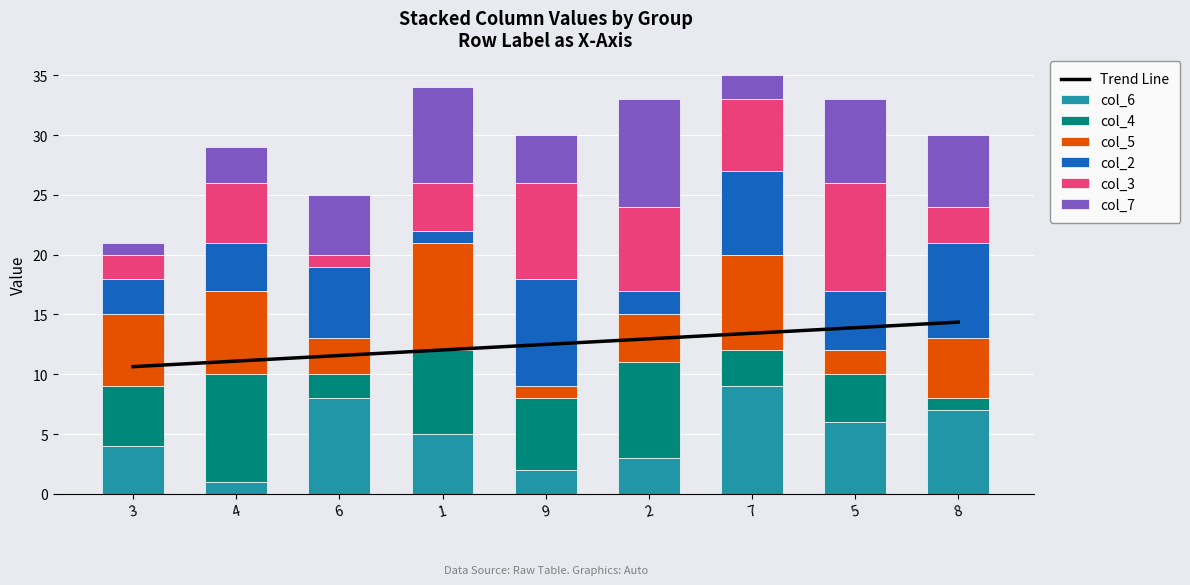

At which category does the chart reach its minimum across all series?

4